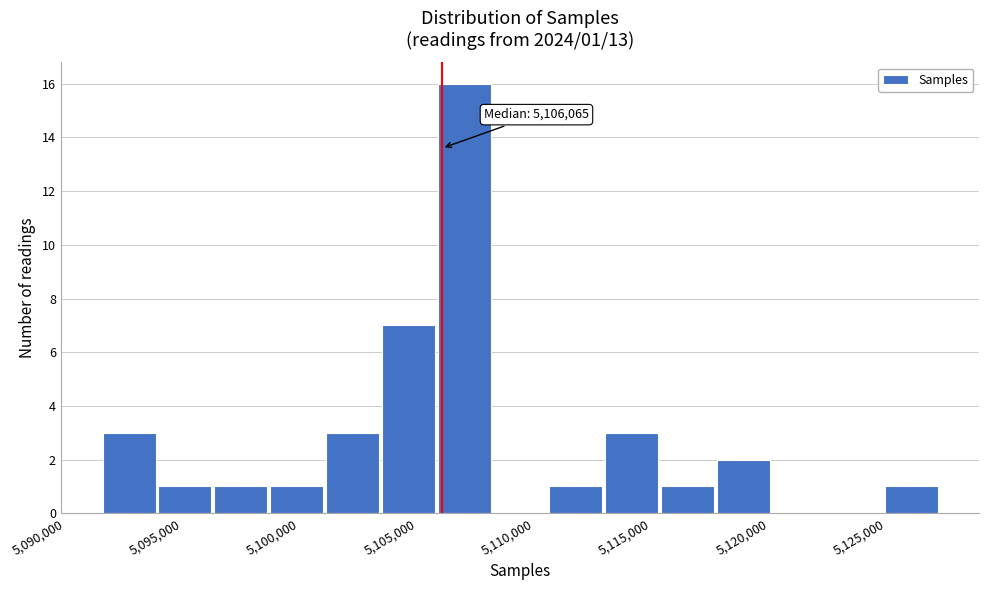

Which range on the x-axis has the tallest bar?

5106000 to 5108000